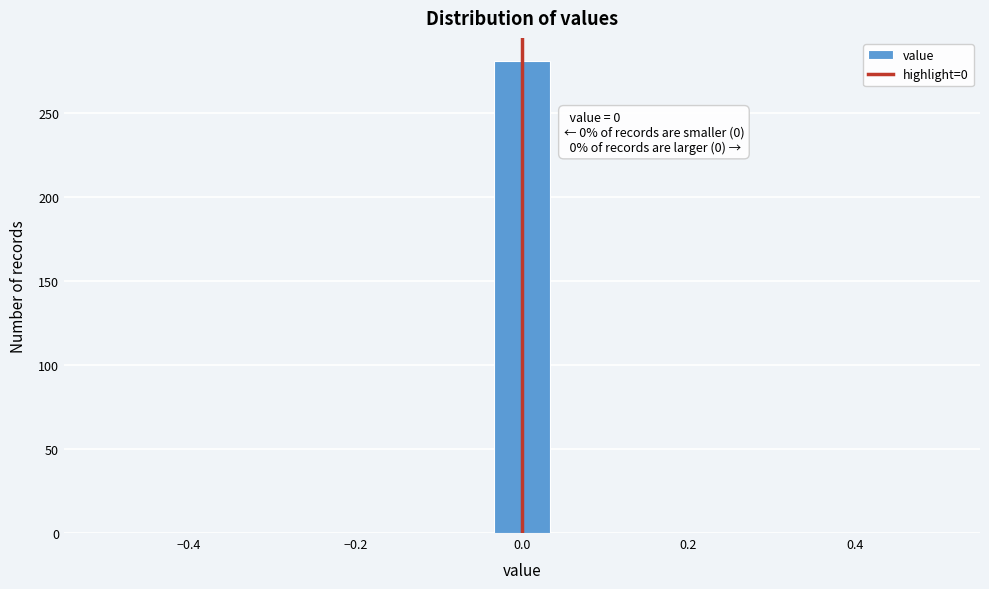

Read against the x-axis, roughly where is the centre of the tallest bar?

0.00